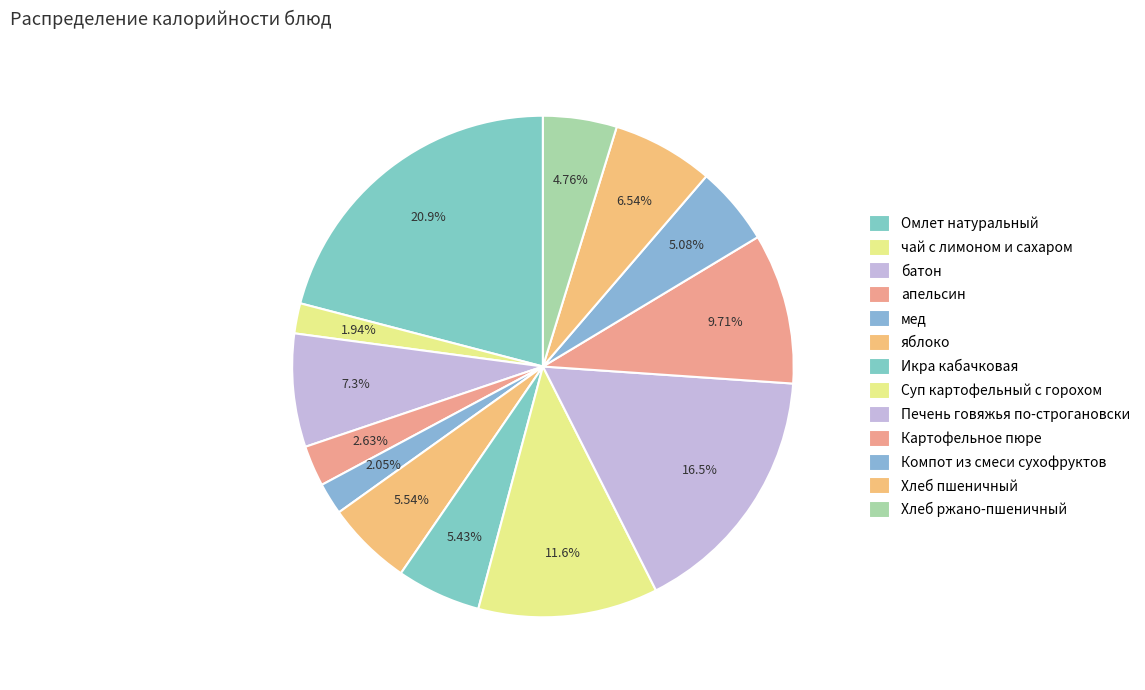

Is there a majority slice in this chart?

No